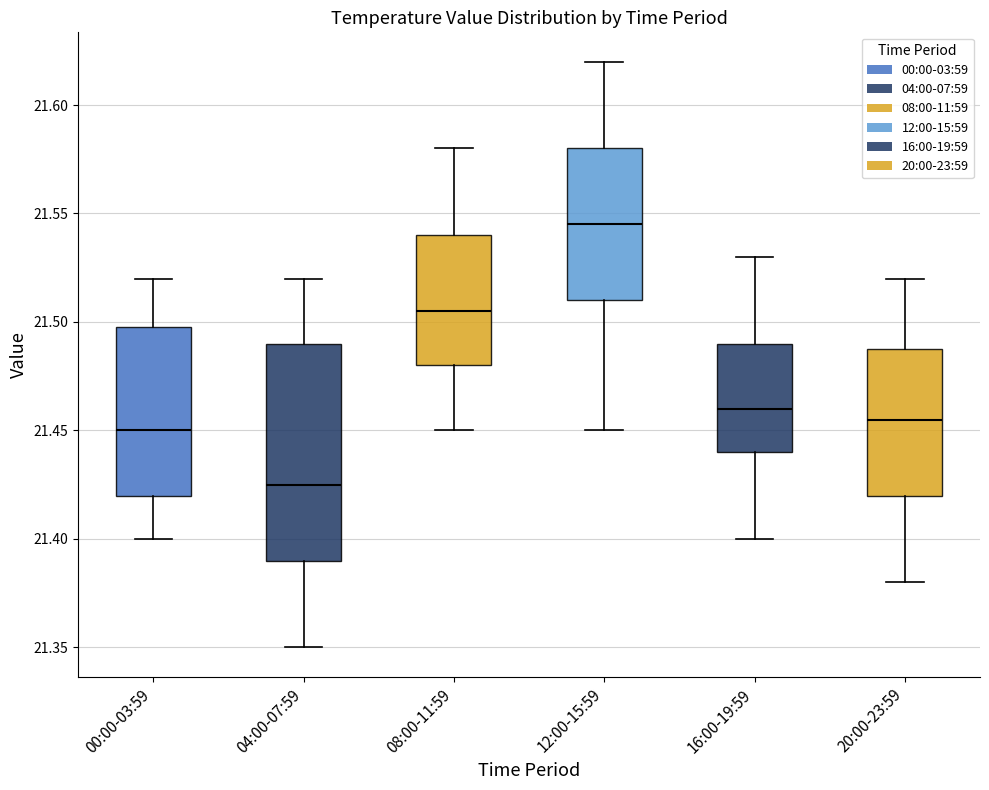

Reading left to right, transcribe this box plot: for each box, give where its median line is, the range the box spans, and where its two whiskers end, as read against the y-axis. The values are not printed on the chart, so give them approximately, as read against the axis.

00:00-03:59: median 21.450, box 21.420 to 21.500, whiskers 21.400 to 21.520
04:00-07:59: median 21.425, box 21.390 to 21.490, whiskers 21.350 to 21.520
08:00-11:59: median 21.505, box 21.480 to 21.540, whiskers 21.450 to 21.580
12:00-15:59: median 21.545, box 21.510 to 21.580, whiskers 21.450 to 21.620
16:00-19:59: median 21.460, box 21.440 to 21.490, whiskers 21.400 to 21.530
20:00-23:59: median 21.455, box 21.420 to 21.490, whiskers 21.380 to 21.520